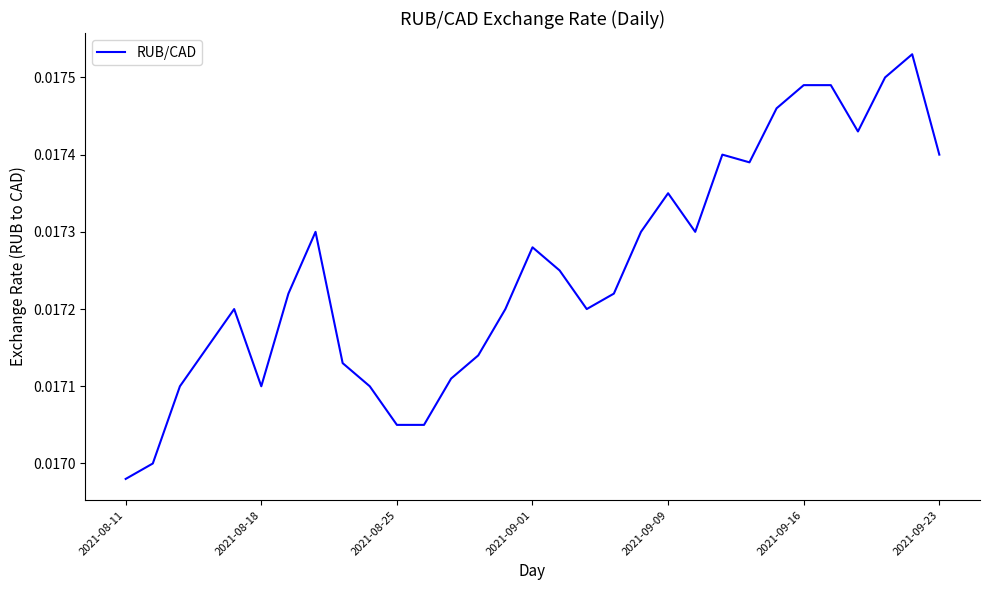

Count the values in the range 0 to 1.

31